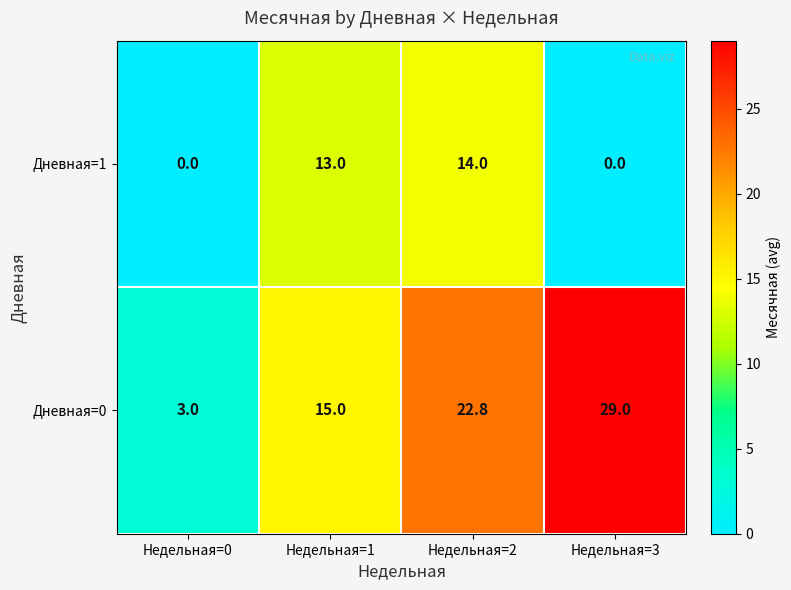

What is the sum of the Дневная=0 values at Недельная=0 and Недельная=2?

25.8